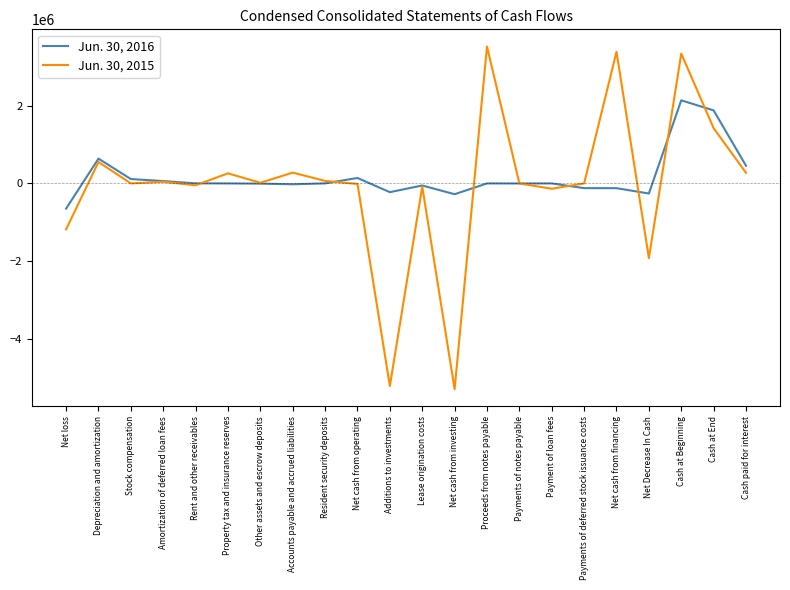

How many categories are shown in the chart?

22